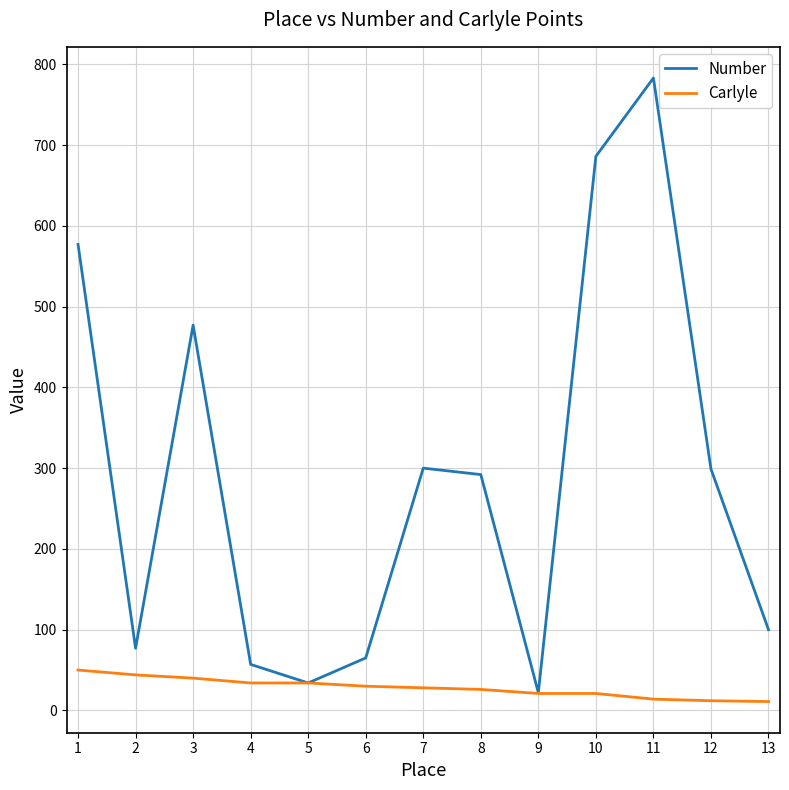

The value of Number at 10 is 894. True or false?

False